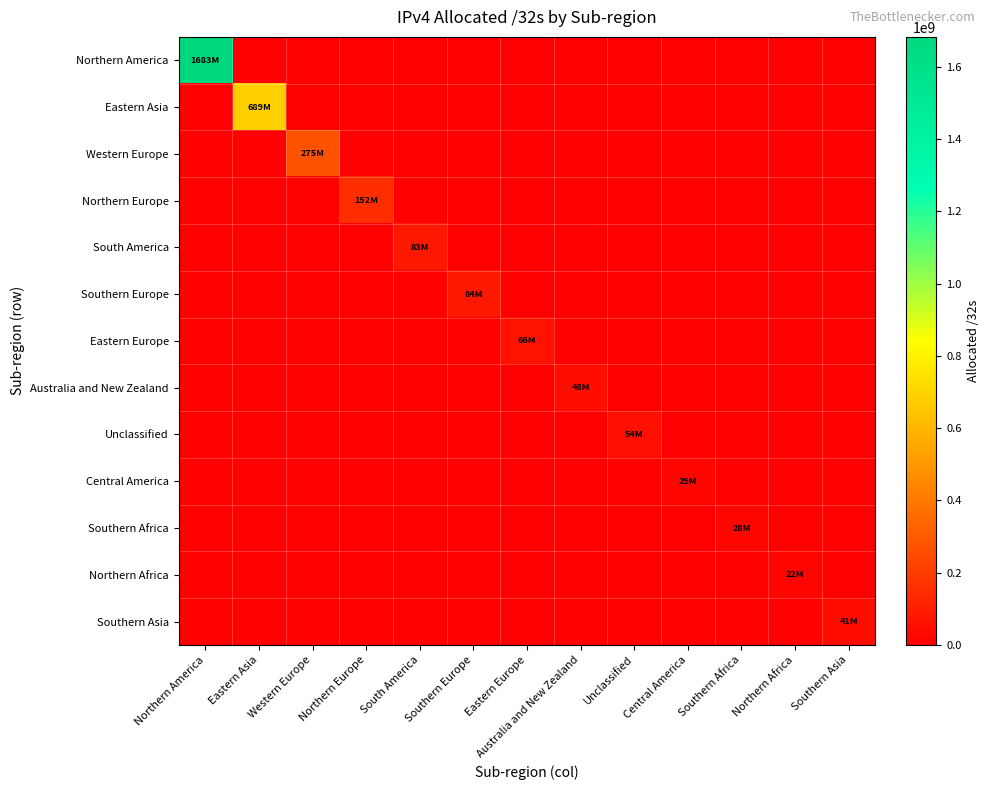

What is the difference between the highest and lowest values at Eastern Asia?

689425408